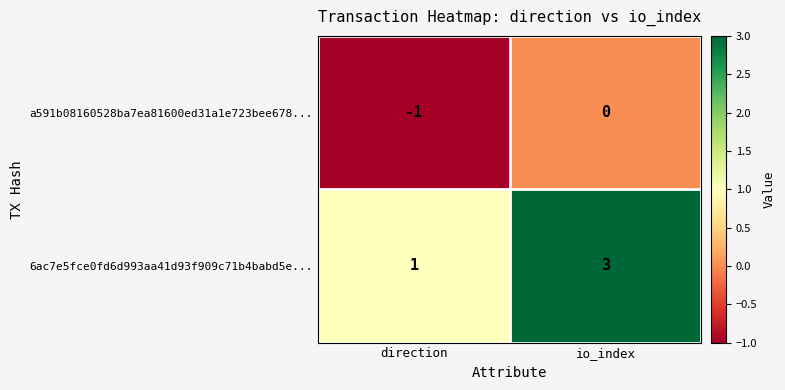

Which series has the largest range (max minus min)?

6ac7e5fce0fd6d993aa41d93f909c71b4babd5e...